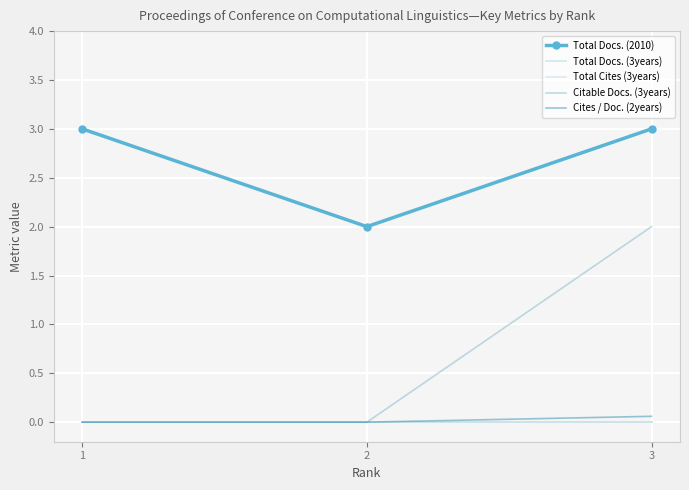

Reading left to right, transcribe all the data shown in this chart.

Total Docs. (2010): 1=3.0	2=2.0	3=3.0
Total Docs. (3years): 1=0.0	2=0.0	3=0.0
Total Cites (3years): 1=0.0	2=0.0	3=0.0
Citable Docs. (3years): 1=0.0	2=0.0	3=2.0
Cites / Doc. (2years): 1=0.0	2=0.0	3=0.1